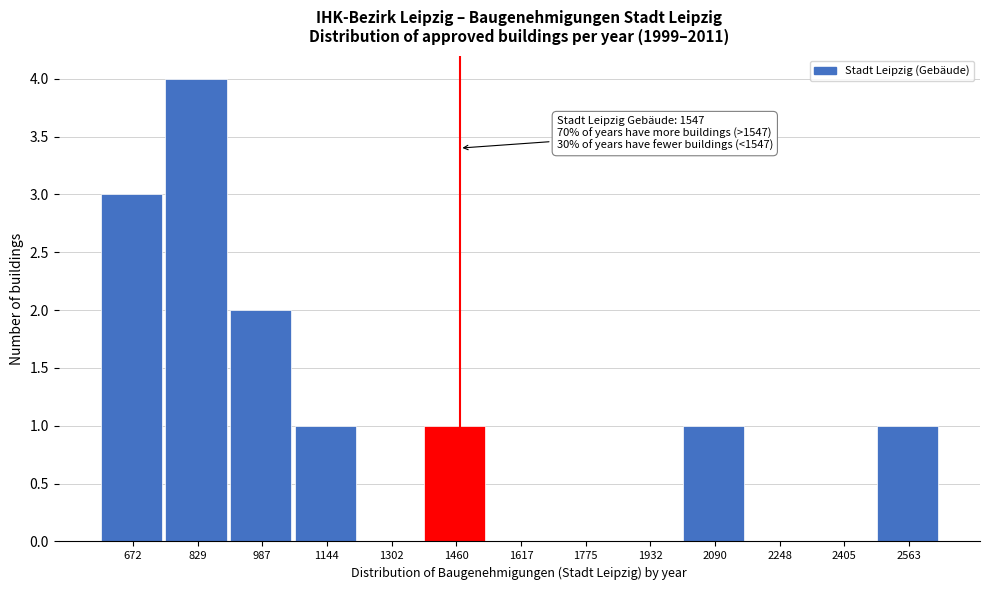

Reading right to left, what are all the values shown in this chart?

2563=1	2405=0	2248=0	2090=1	1932=0	1775=0	1617=0	1460=1	1302=0	1144=1	987=2	829=4	672=3